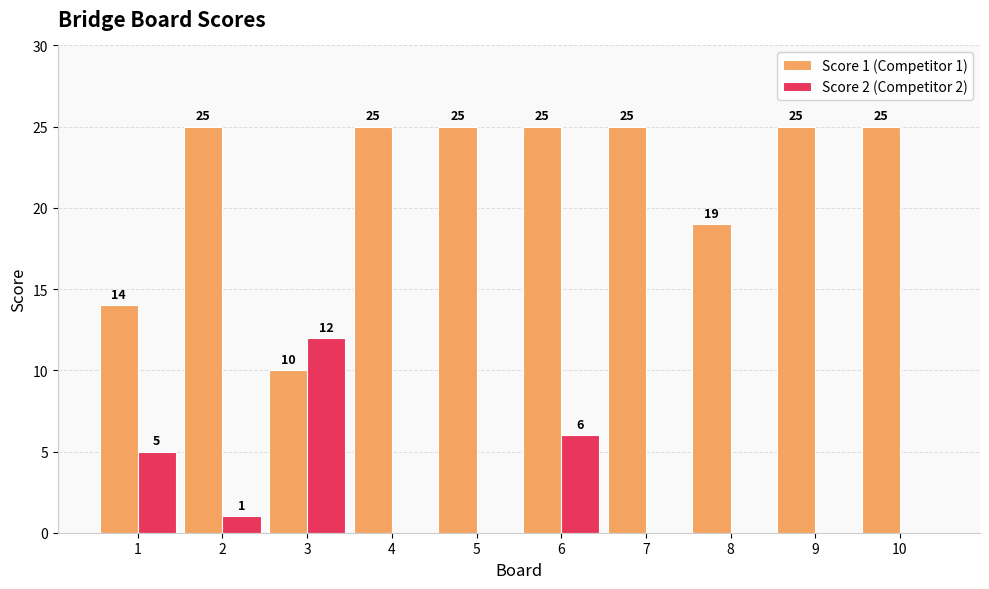

Which series has the largest range (max minus min)?

Score 1 (Competitor 1)